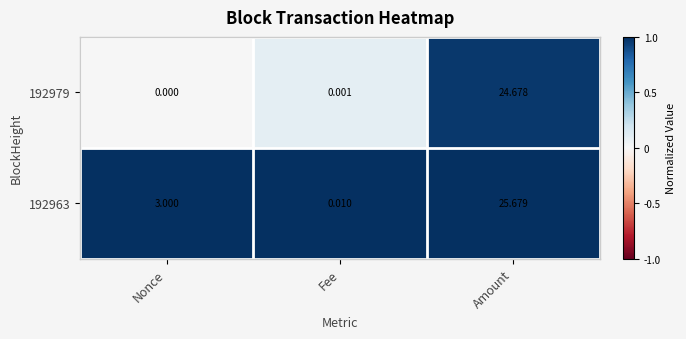

List the labels in order of 192963 value, smallest first.

Fee, Nonce, Amount